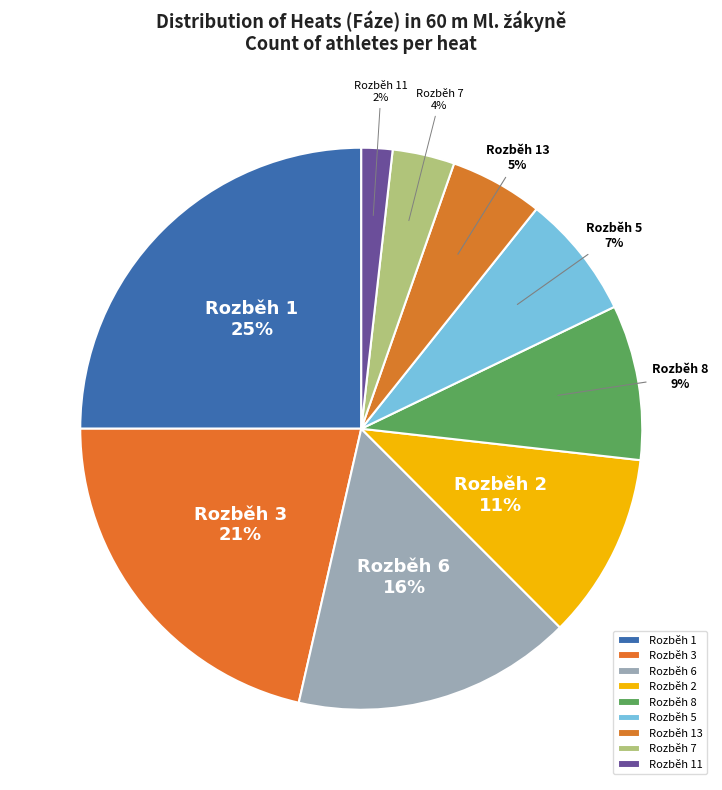

Which has a higher value, Rozběh 11 or Rozběh 1?

Rozběh 1